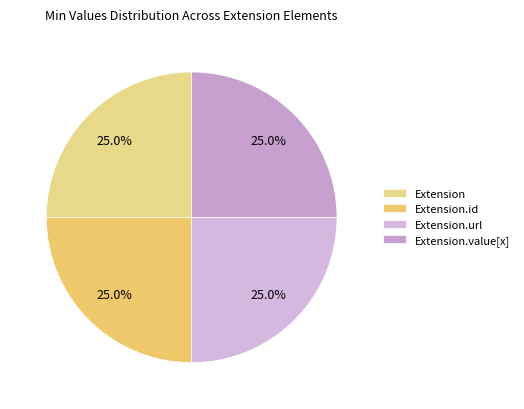

How many segments does this pie chart have?

4